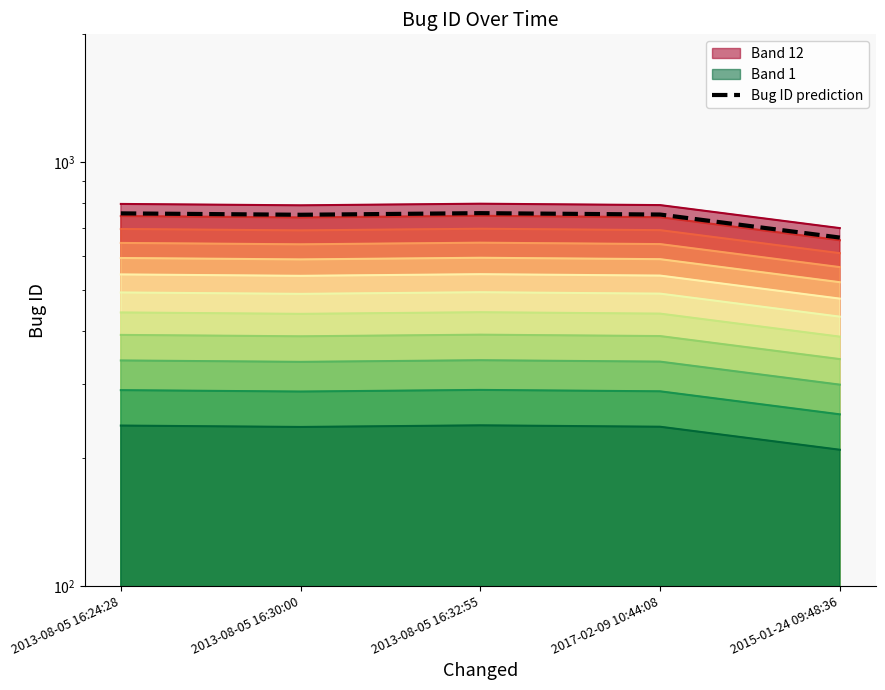

What is the difference between the second highest and second lowest values?

4.5